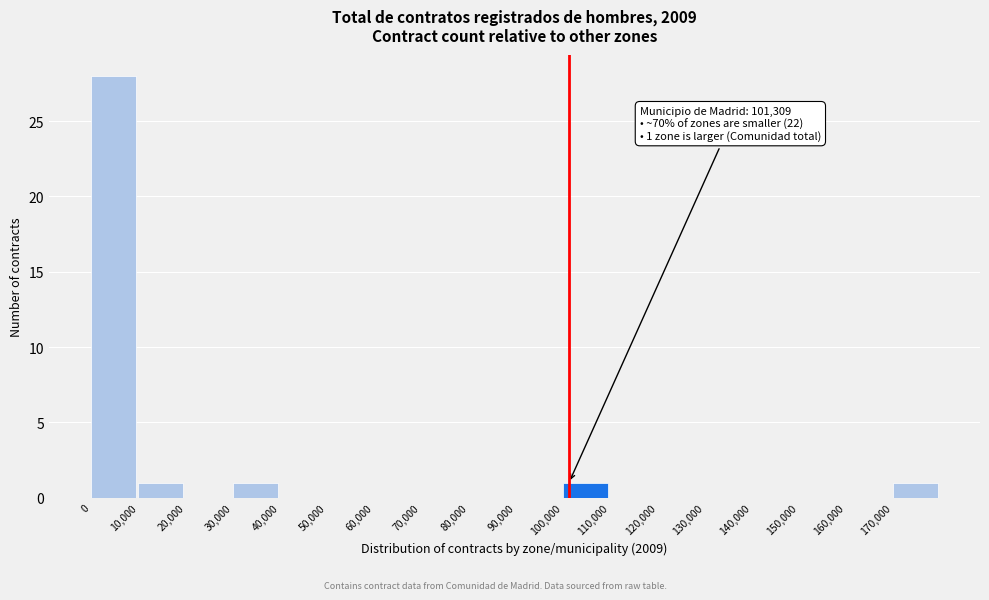

Over which range of the x-axis is the bar tallest?

0 to 10000